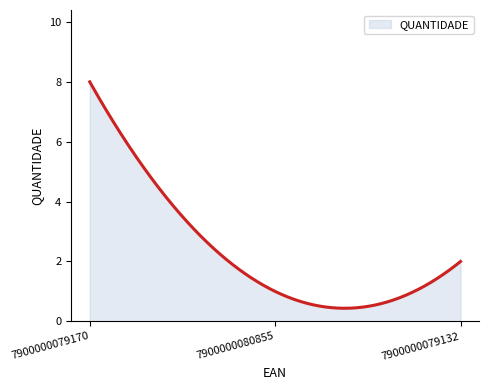

How many lines are shown in the chart?

1